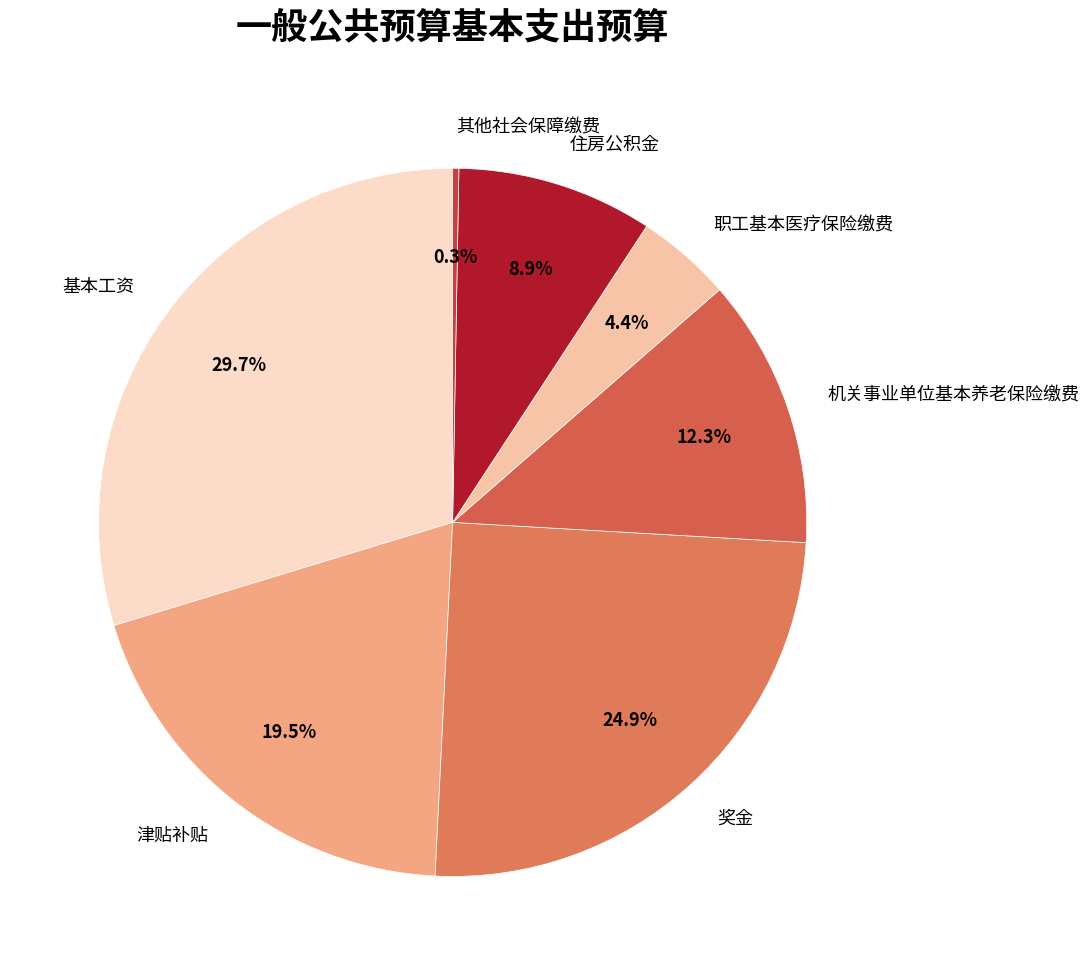

How many slices are in this pie chart?

7